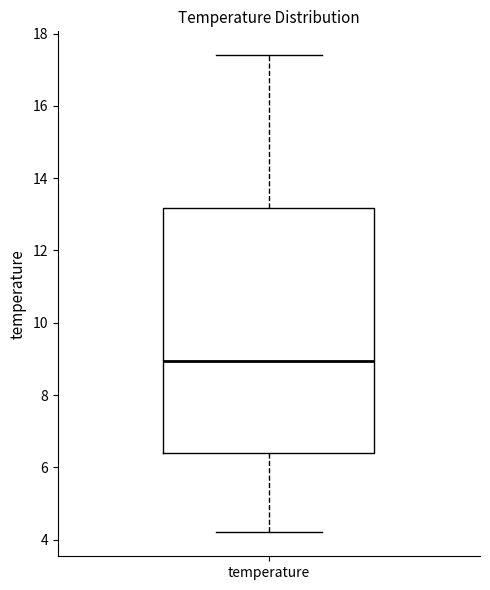

Where does the median line of the box for temperature sit on the y-axis? The values are not printed on the chart, so give them approximately, as read against the axis.

9.0